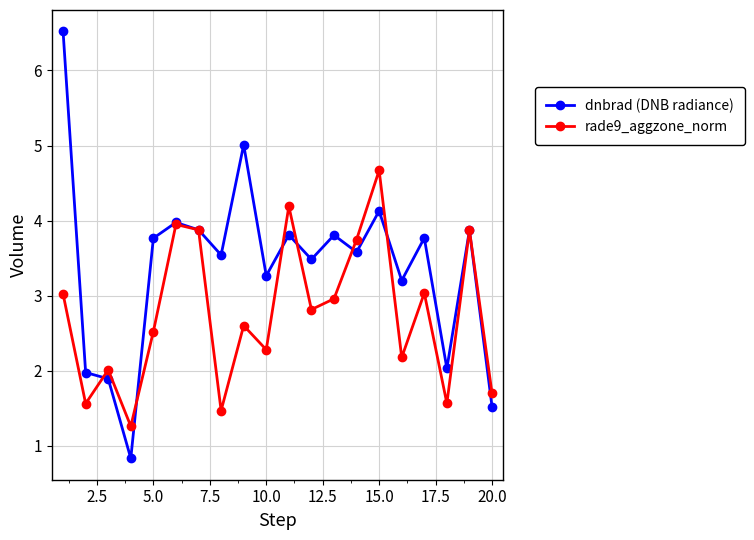

True or false: rade9_aggzone_norm has more than 1 points higher than both neighbors.

True